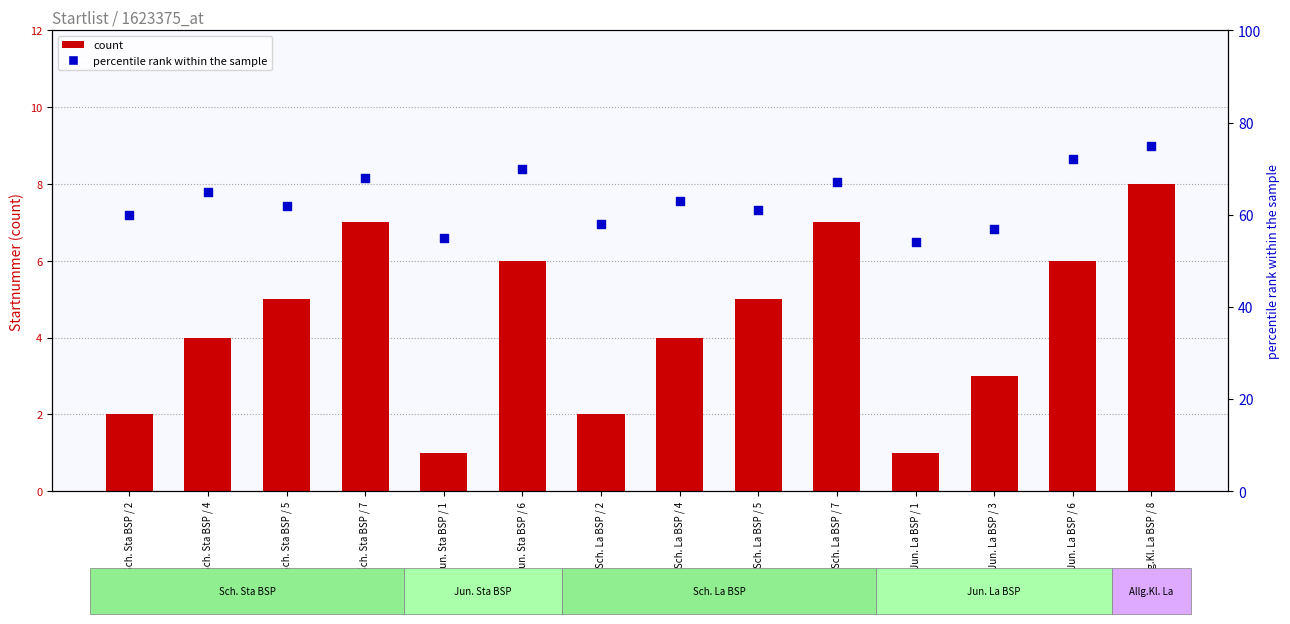

At which category is the sum across all series the highest?

Allg.Kl. La BSP / 8